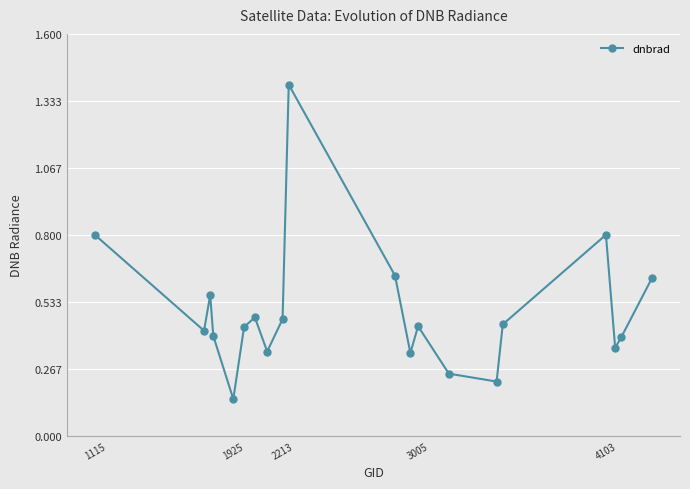

What is the difference between the maximum and minimum values?

1.3